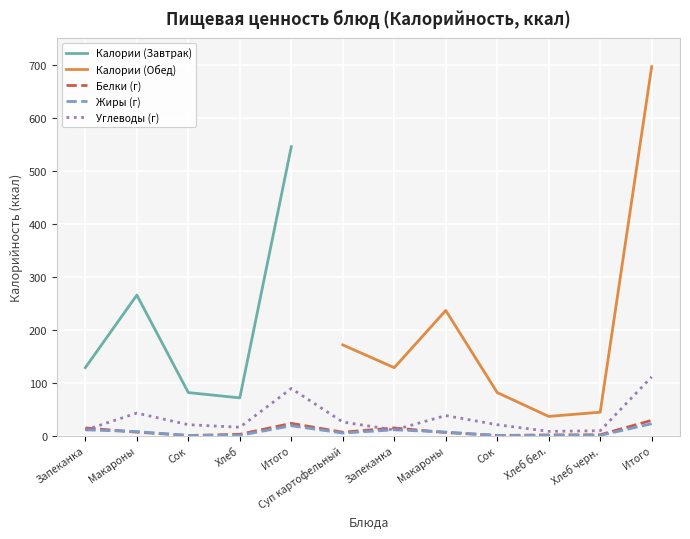

What is the sum of all Белки (г) values?

102.9